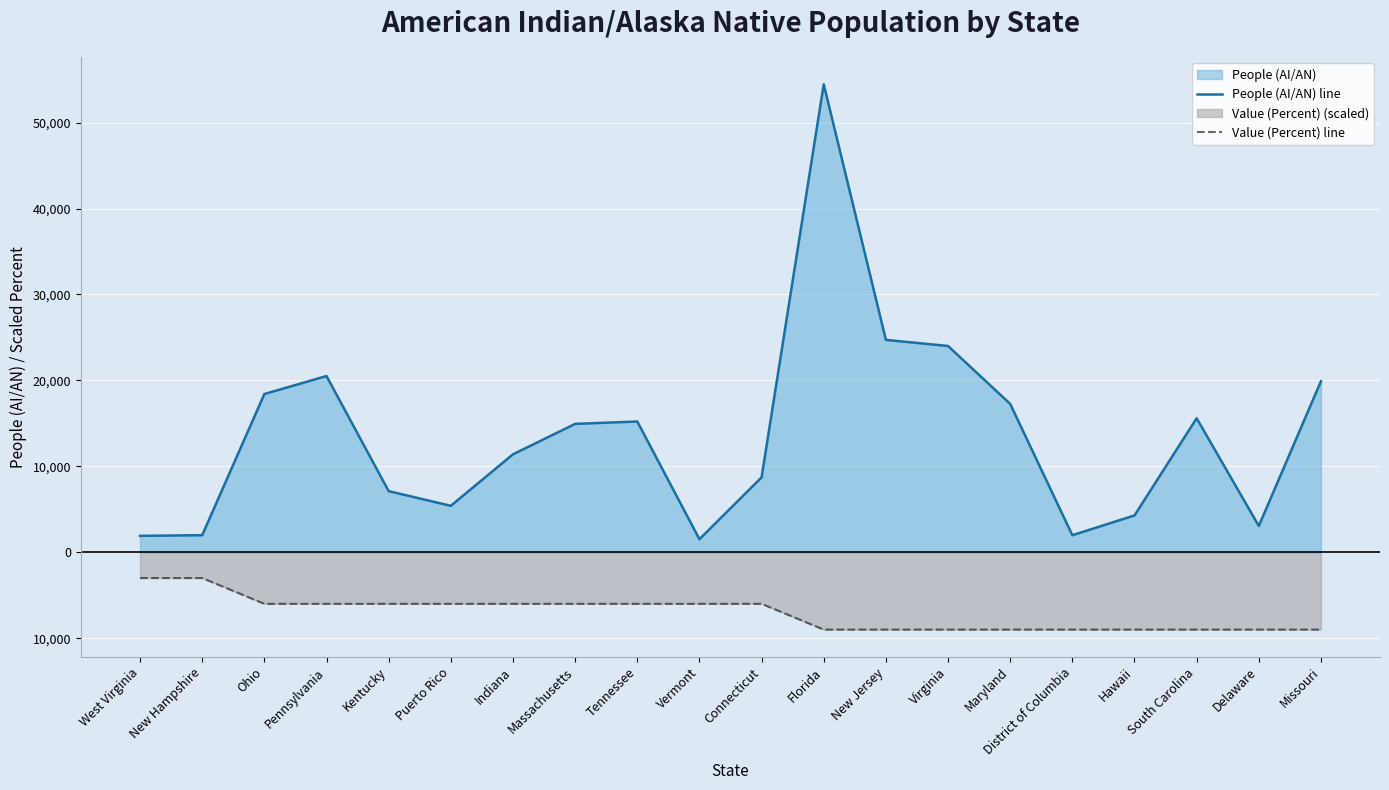

What are all the series names shown in the legend?

People (AI/AN) line, Value (Percent) line